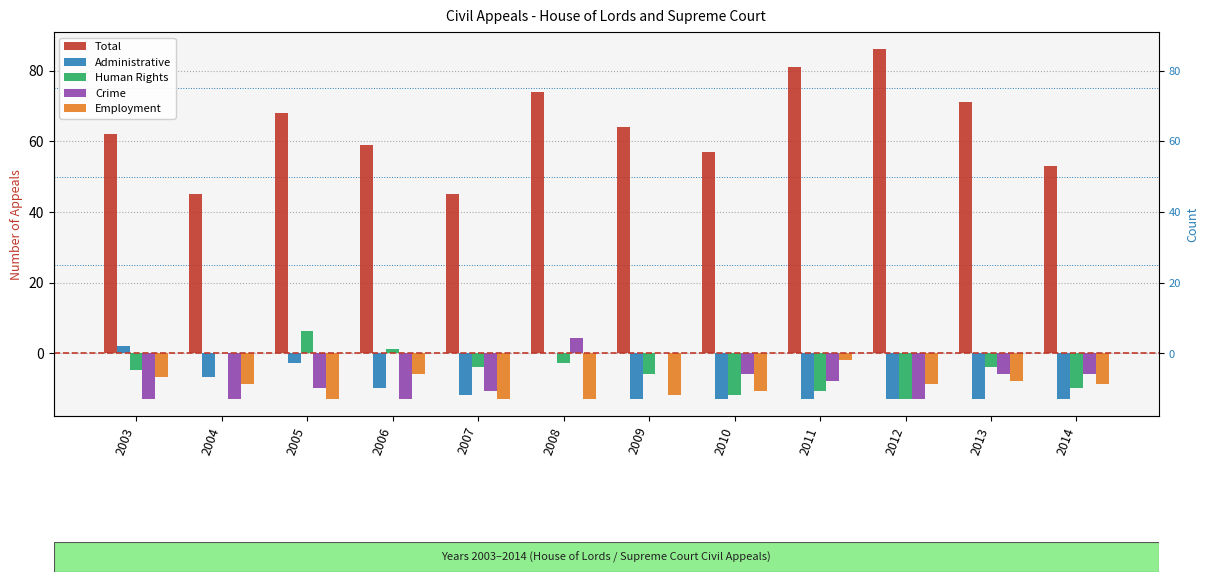

At how many categories does at least one series exceed 15?

12